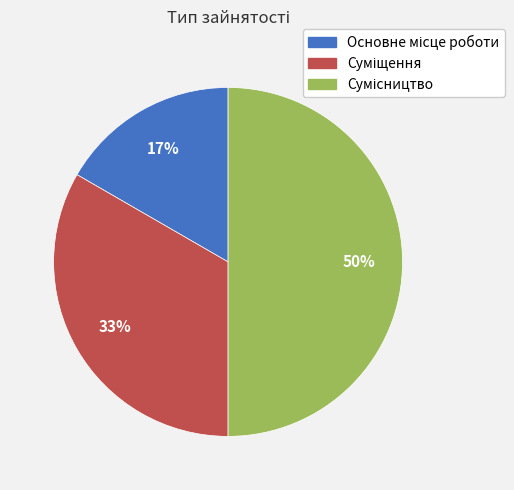

To the nearest percent, what is the average slice percentage?

33%